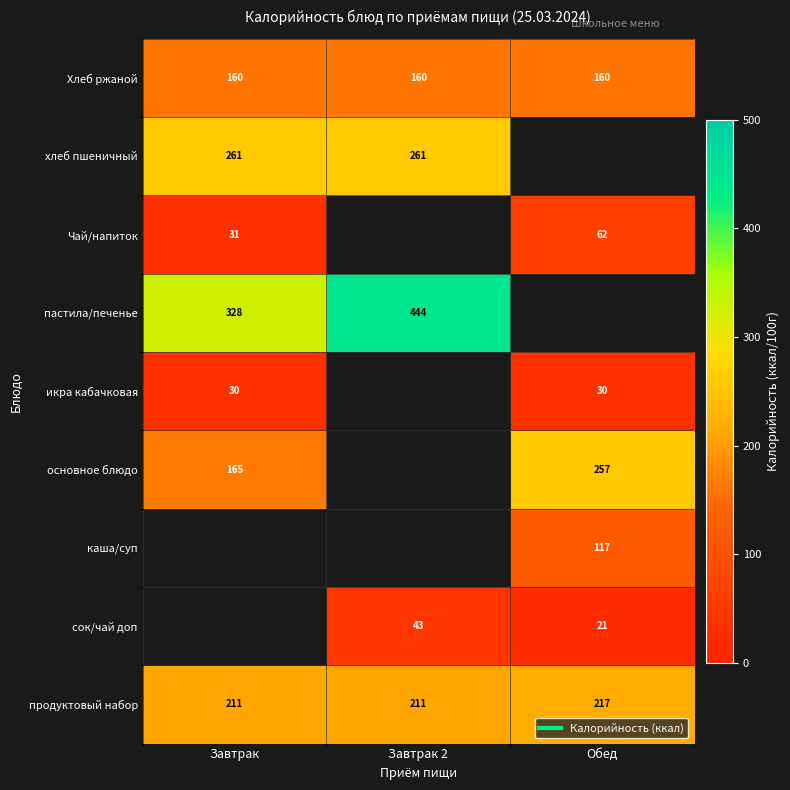

What is the approximate value of основное блюдо at Завтрак?

165.0